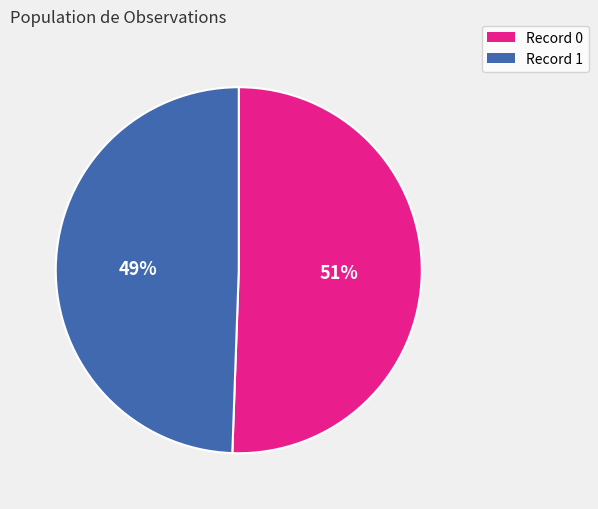

To the nearest percent, what percentage of the pie is Record 0?

51%